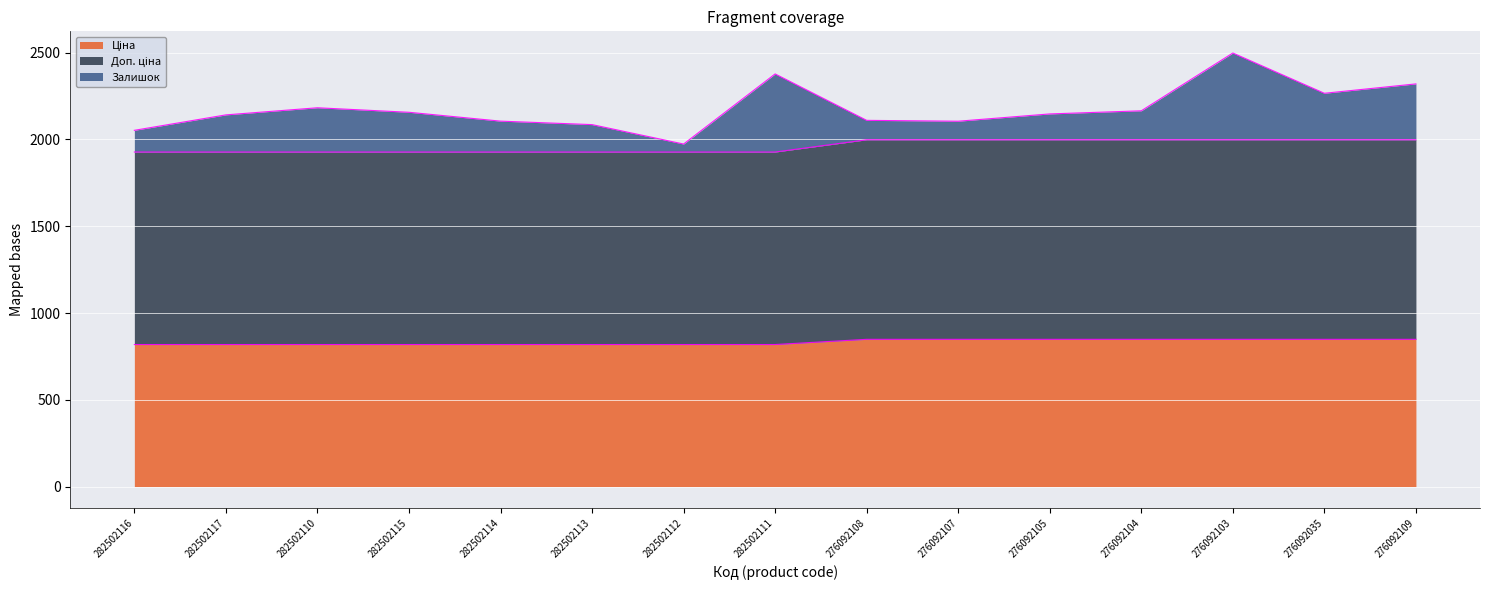

What is the highest value of the Ціна series?

848.4